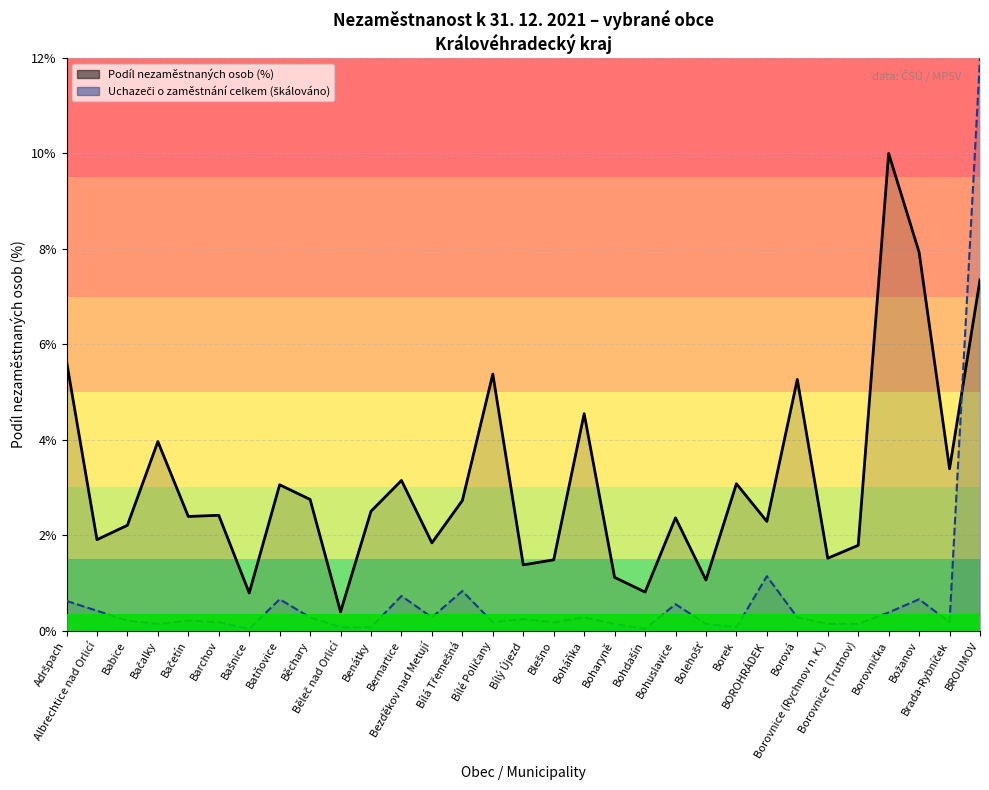

Where is the first local minimum for Uchazeči celkem (škálováno)?

Bačalky